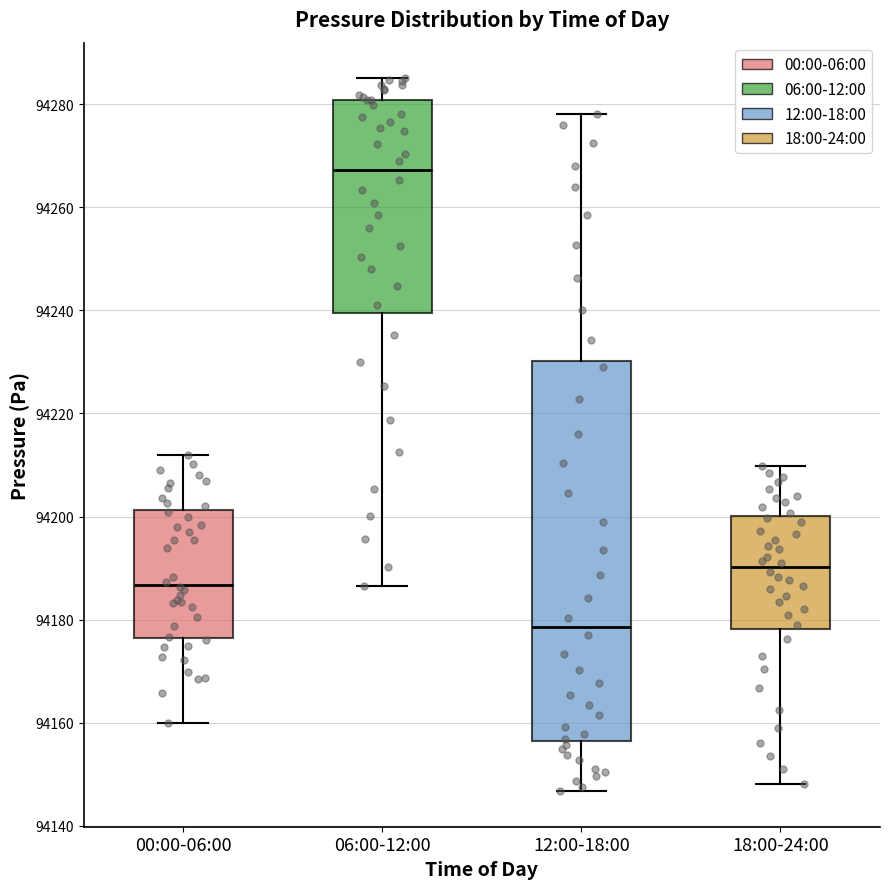

Reading left to right, transcribe this box plot: for each box, give where its median line is, the range the box spans, and where its two whiskers end, as read against the y-axis. The values are not printed on the chart, so give them approximately, as read against the axis.

00:00-06:00: median 94186, box 94176 to 94202, whiskers 94160 to 94212
06:00-12:00: median 94268, box 94240 to 94280, whiskers 94186 to 94286
12:00-18:00: median 94178, box 94156 to 94230, whiskers 94146 to 94278
18:00-24:00: median 94190, box 94178 to 94200, whiskers 94148 to 94210